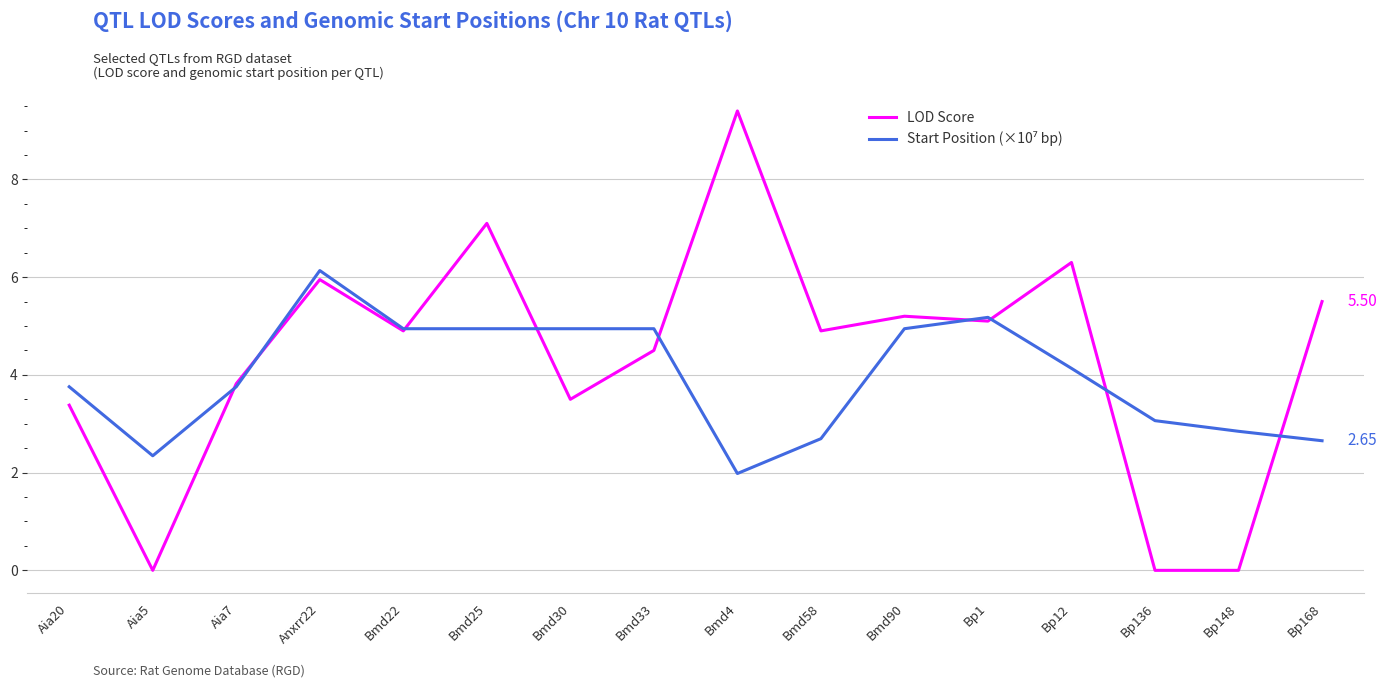

What is the spread (max minus min) of values at Bmd4?

7.4